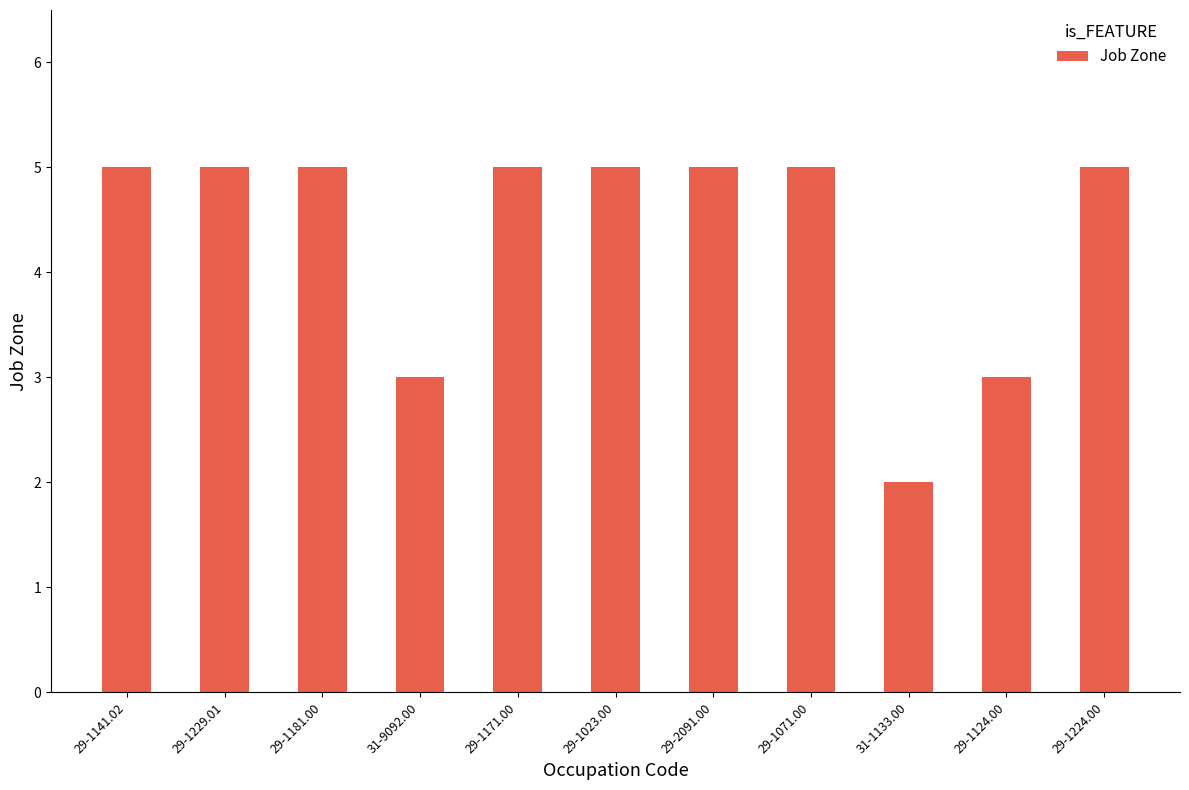

What is the value of the 3rd bar from the left?

5